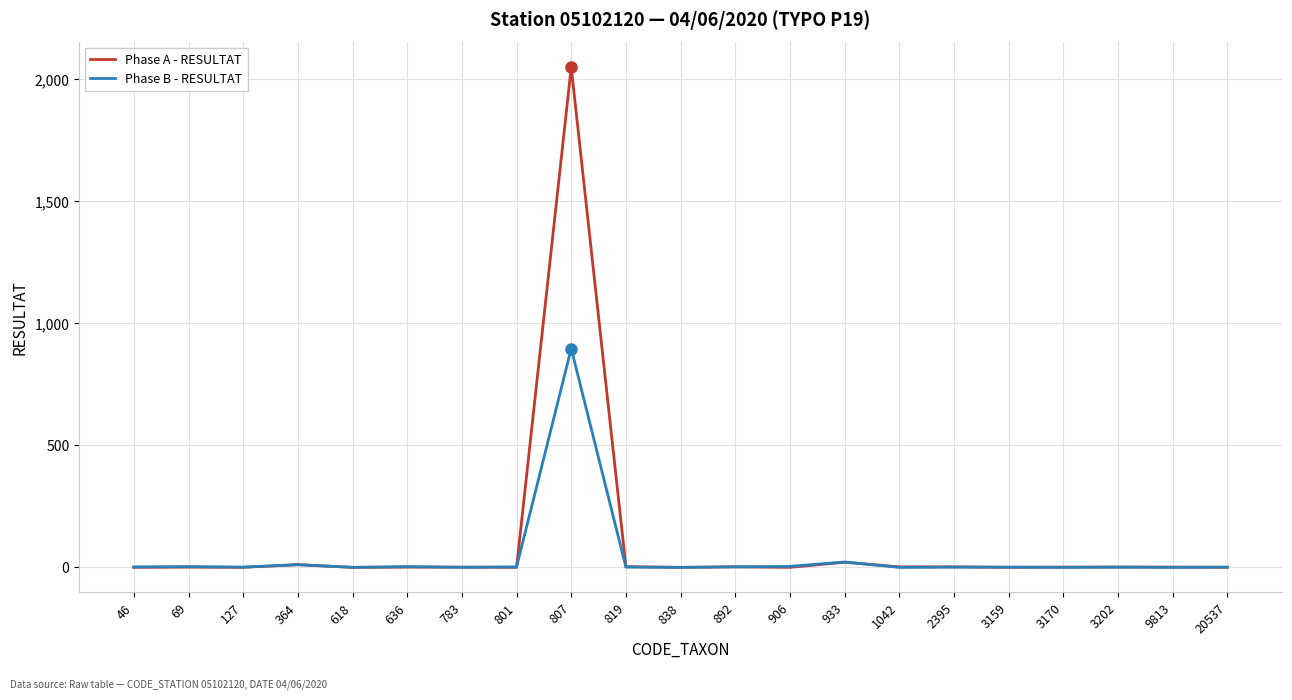

What is the sum of all Phase A - RESULTAT values?

2095